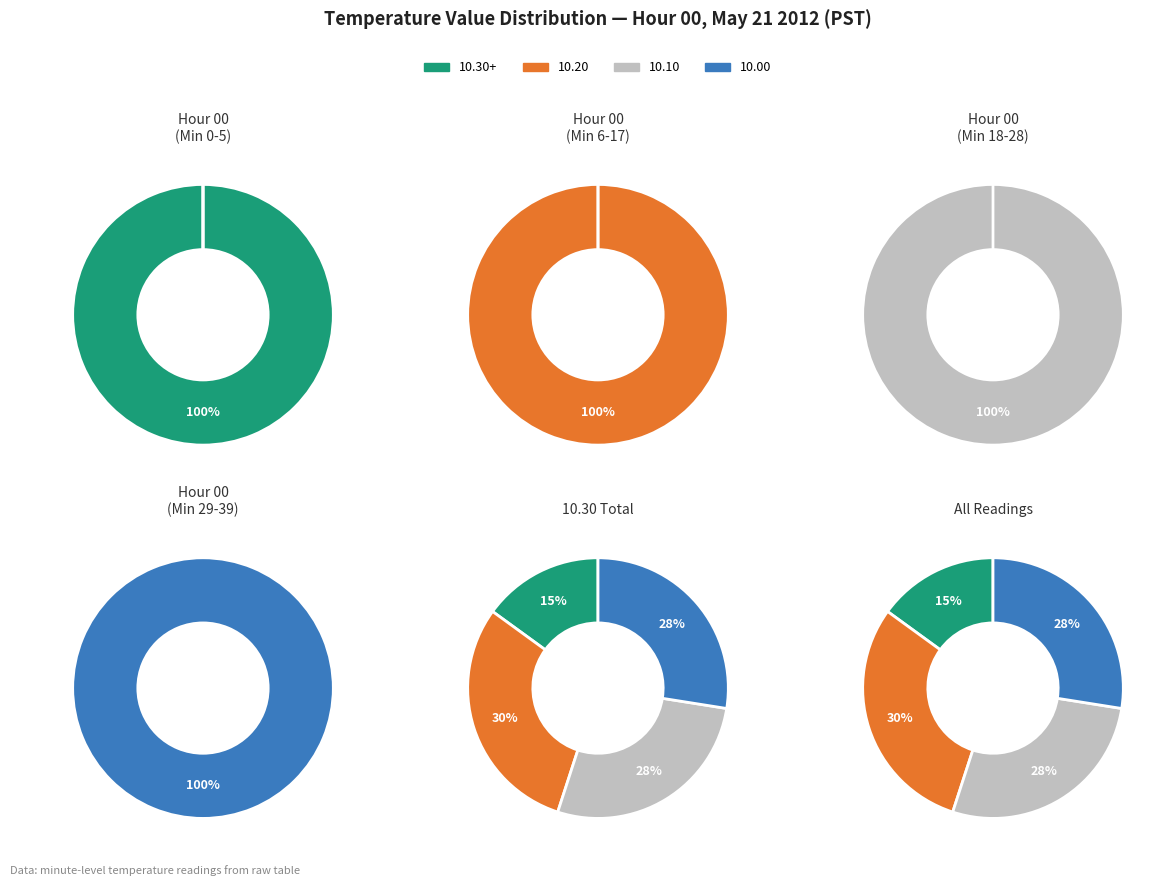

How many slices are in this pie chart?

12